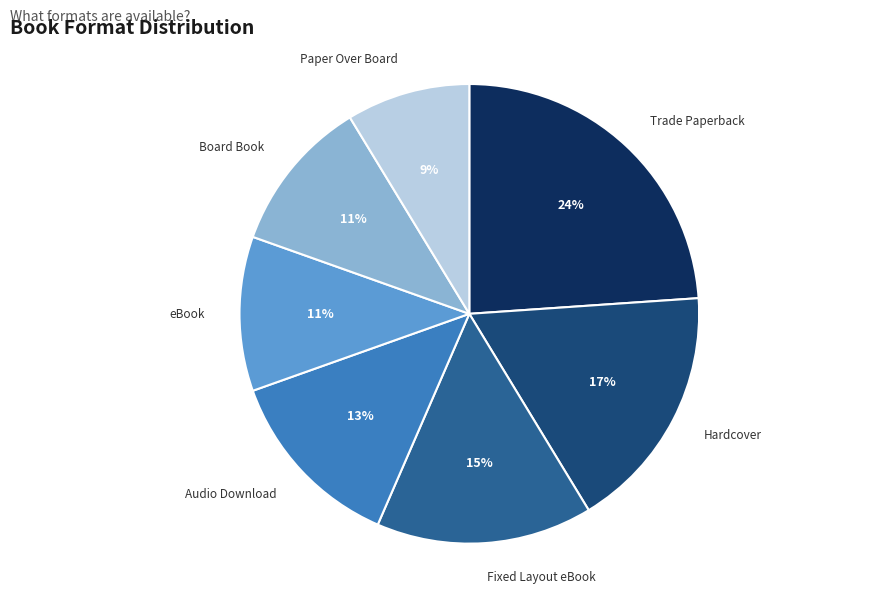

To the nearest percent, what is the difference between the largest and smallest slice percentages?

15%